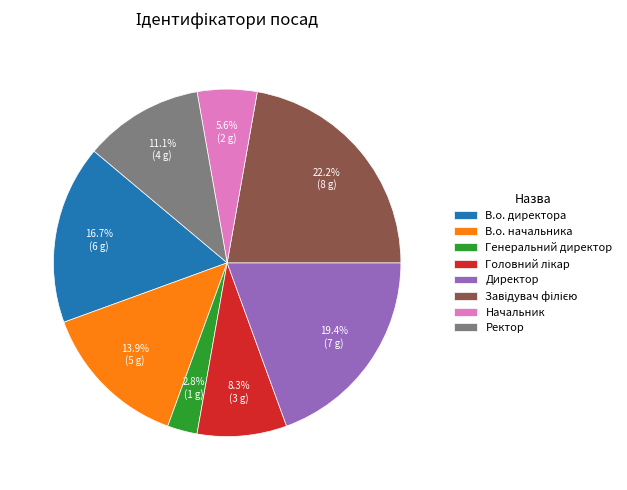

Is the sum of Ректор and В.о. директора greater than half?

No